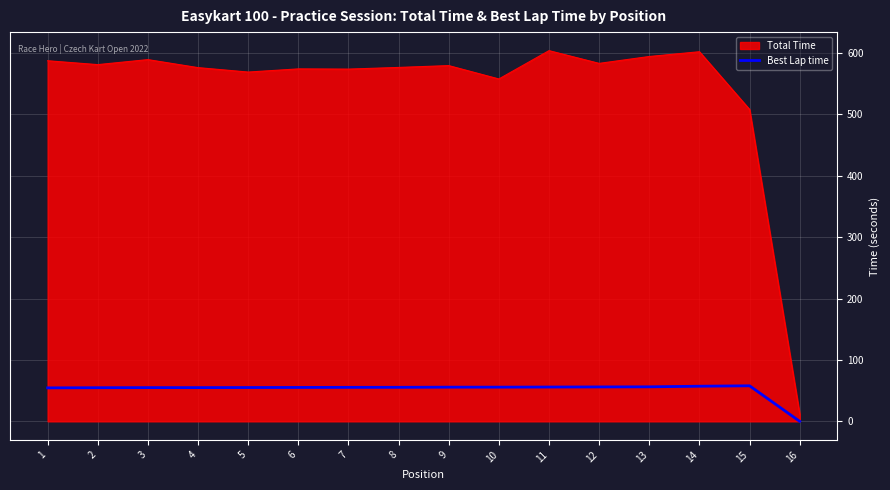

How many lines are shown in the chart?

2